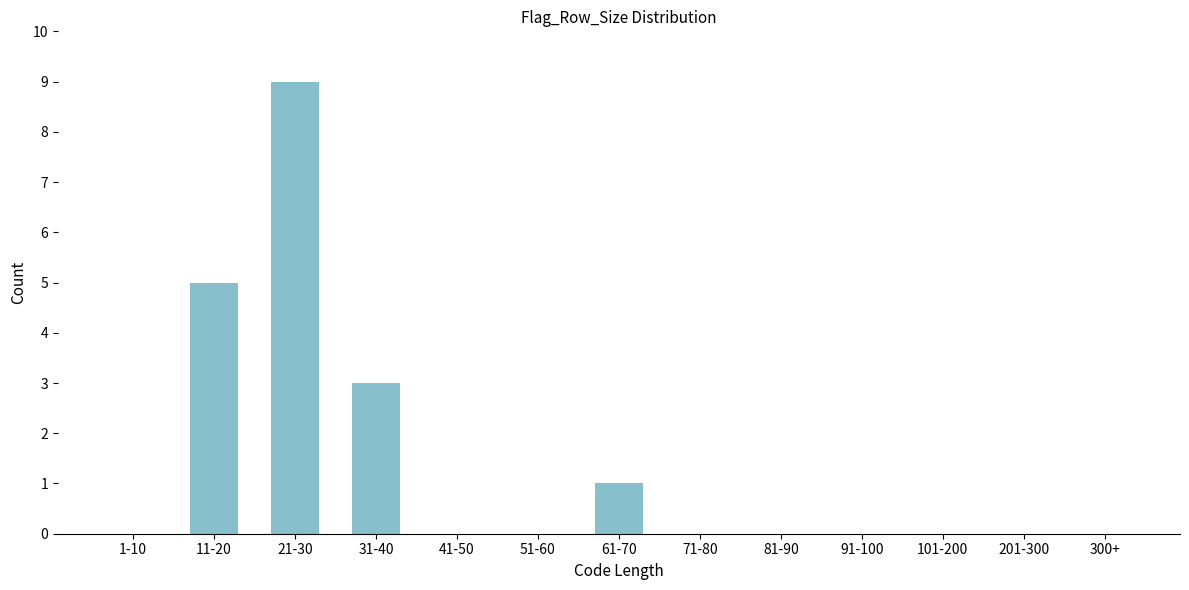

Reading left to right, what are all the values shown in this chart?

1-10=0	11-20=5	21-30=9	31-40=3	41-50=0	51-60=0	61-70=1	71-80=0	81-90=0	91-100=0	101-200=0	201-300=0	300+=0